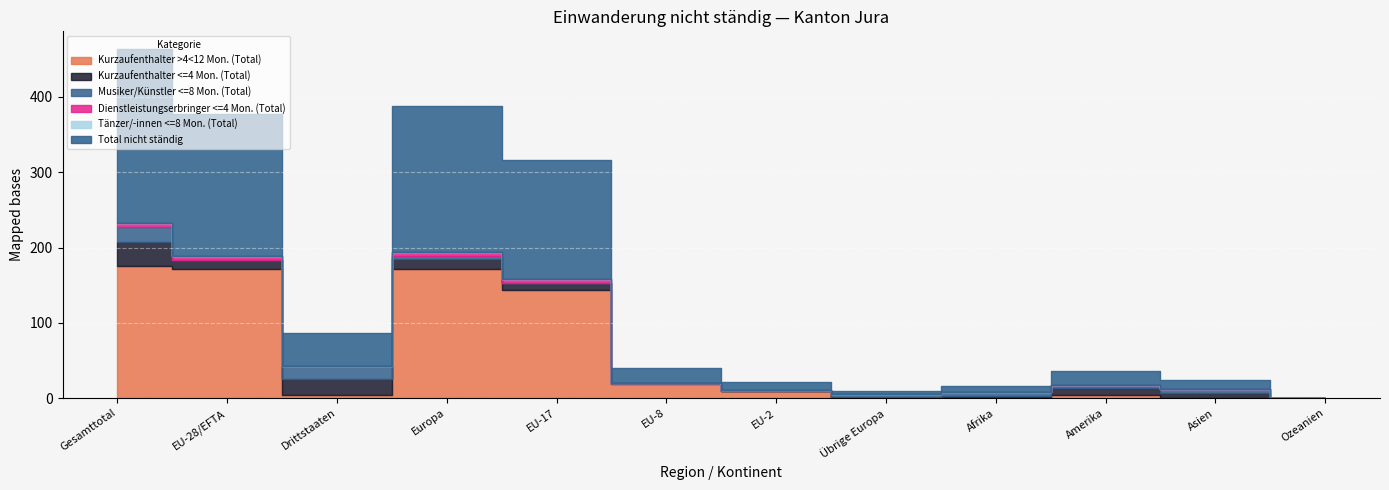

Count the number of data series in this chart.

6